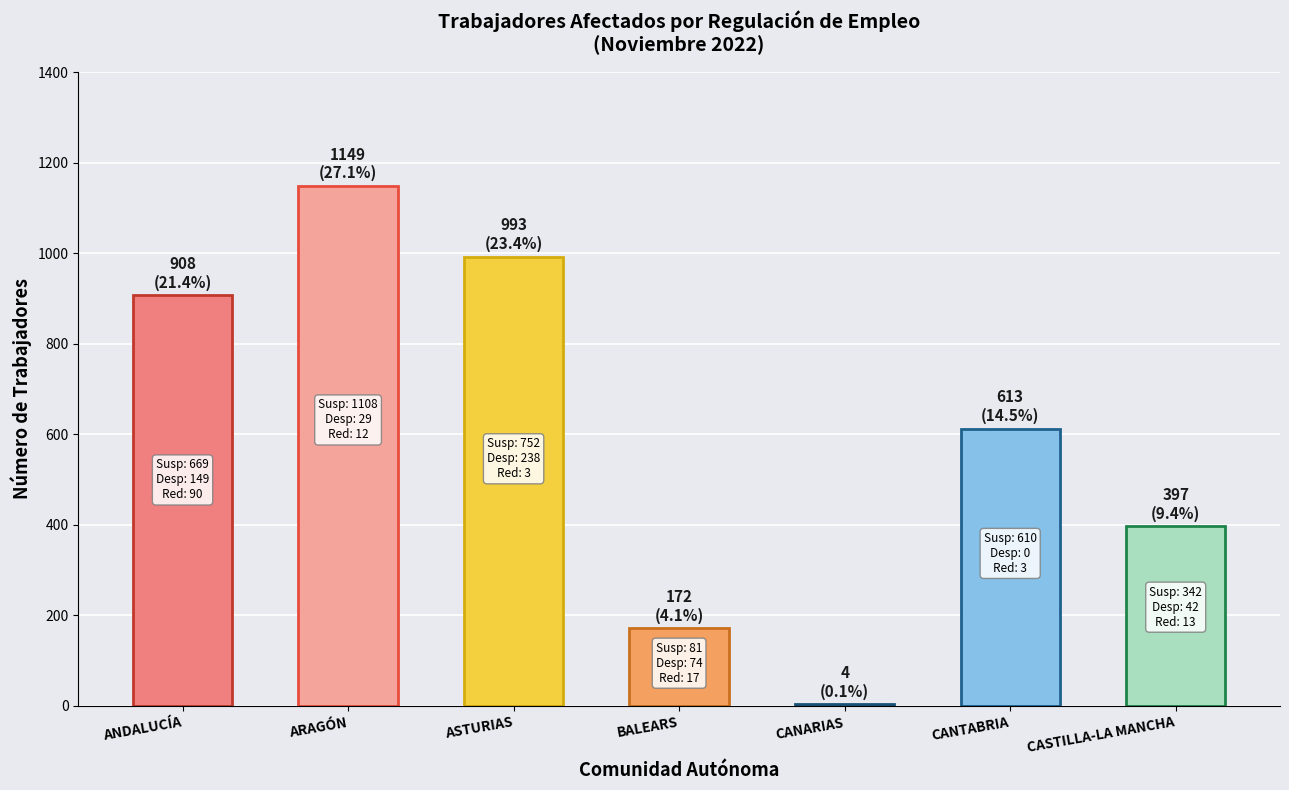

True or false: the data shows 413 at ARAGÓN.

False